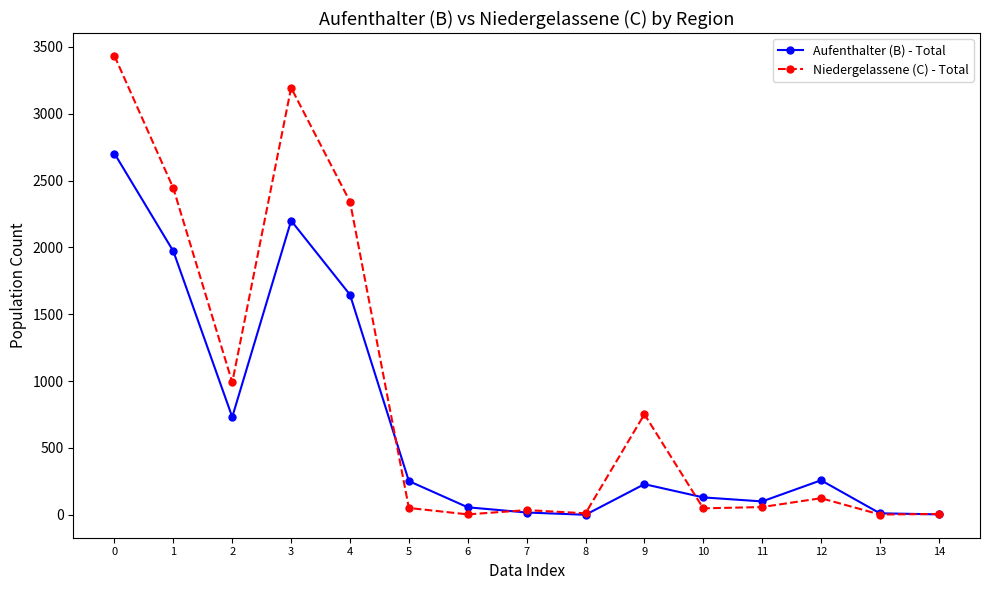

Is it true that Aufenthalter (B) - Total equals 258 at 12?

True